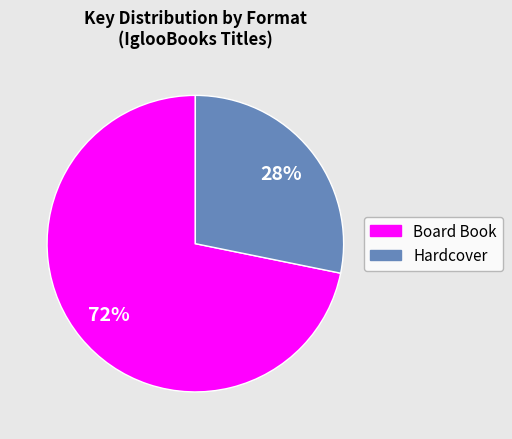

To the nearest percent, what is the average slice percentage?

50%